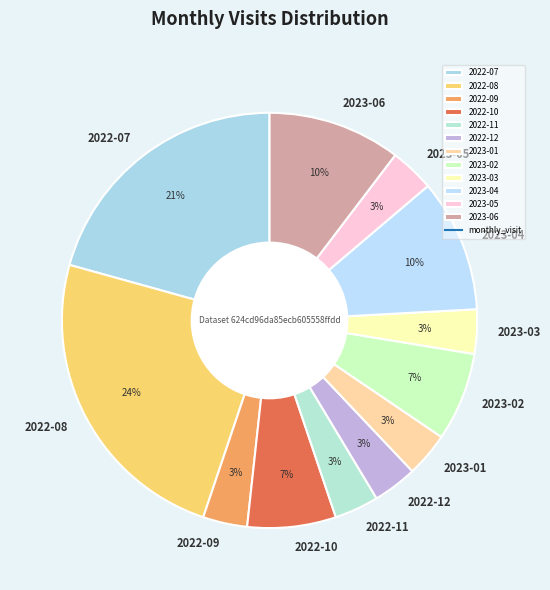

What is the largest slice in the pie chart?

2022-08